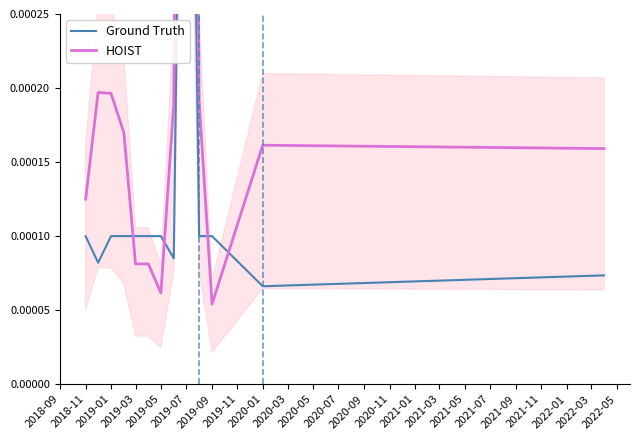

List the series in order of their overall mean, lowest first.

Ground Truth, HOIST